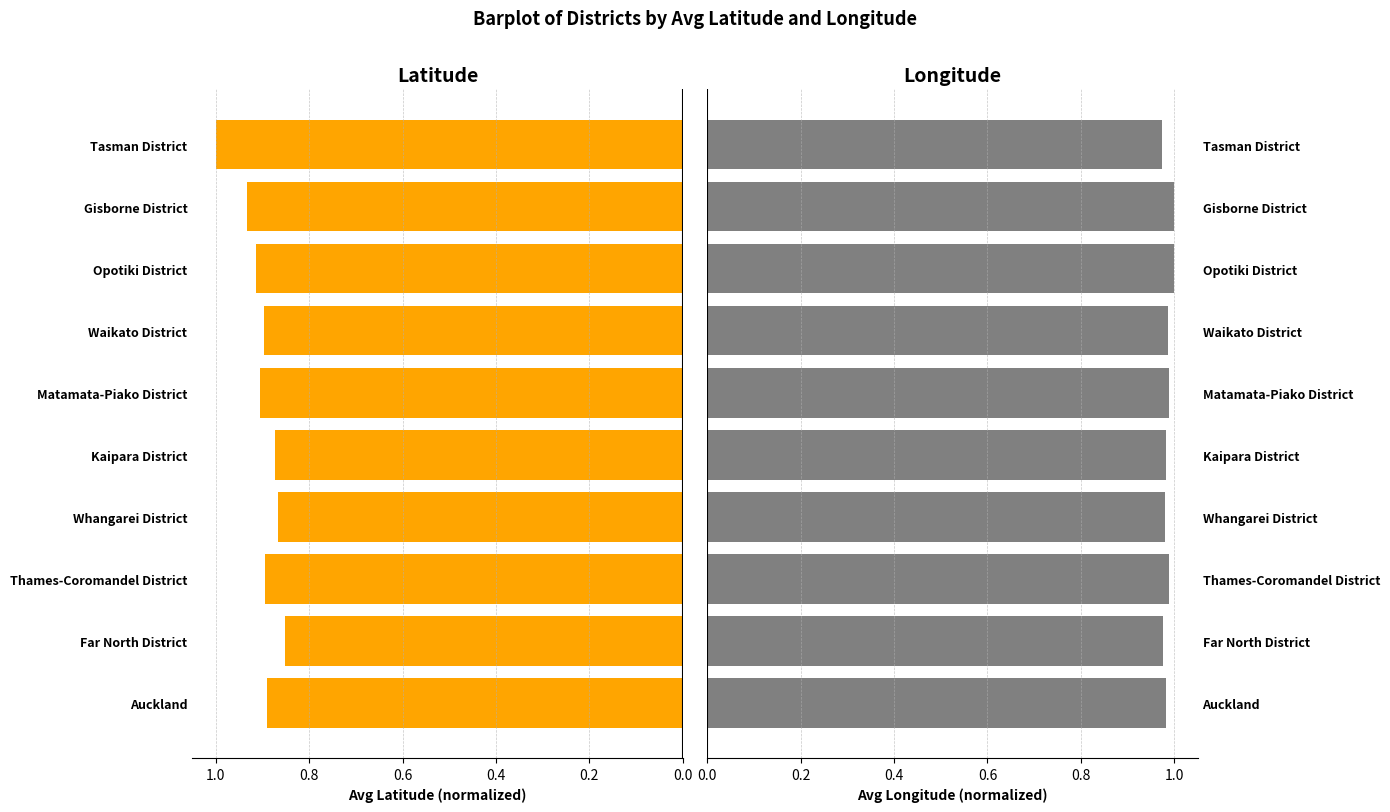

What position from the right is Kaipara District?

6